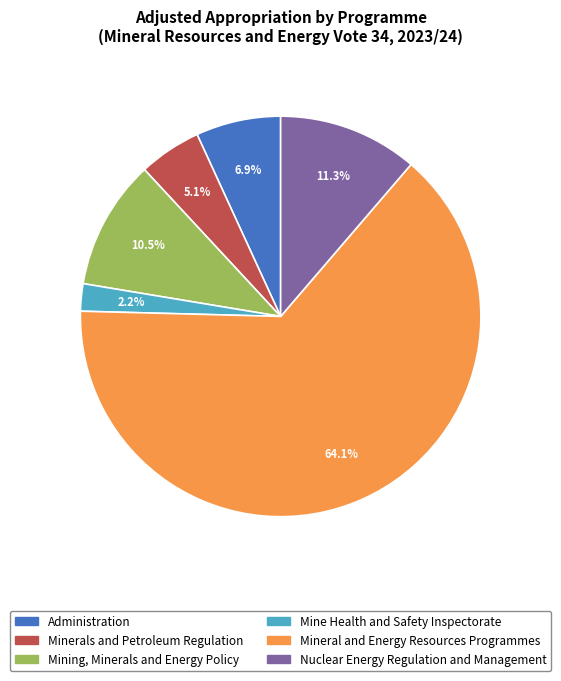

Combined, what portion of the pie is Nuclear Energy Regulation and Management and Mine Health and Safety Inspectorate?

13.5%